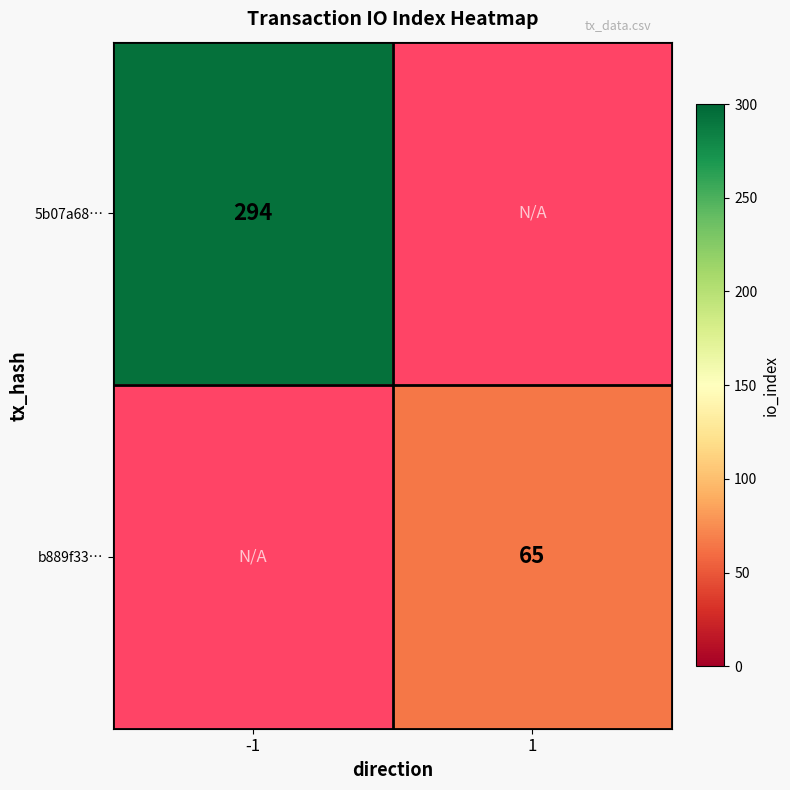

Is it true that b889f33… equals 95 at 1?

False